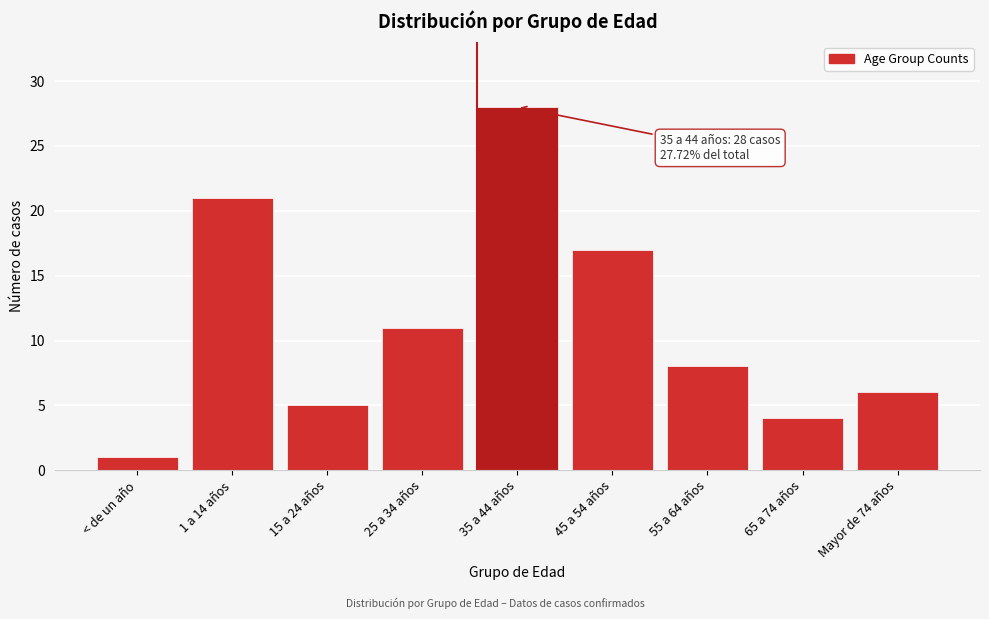

Reading left to right, extract all data points from this chart.

1	21	5	11	28	17	8	4	6